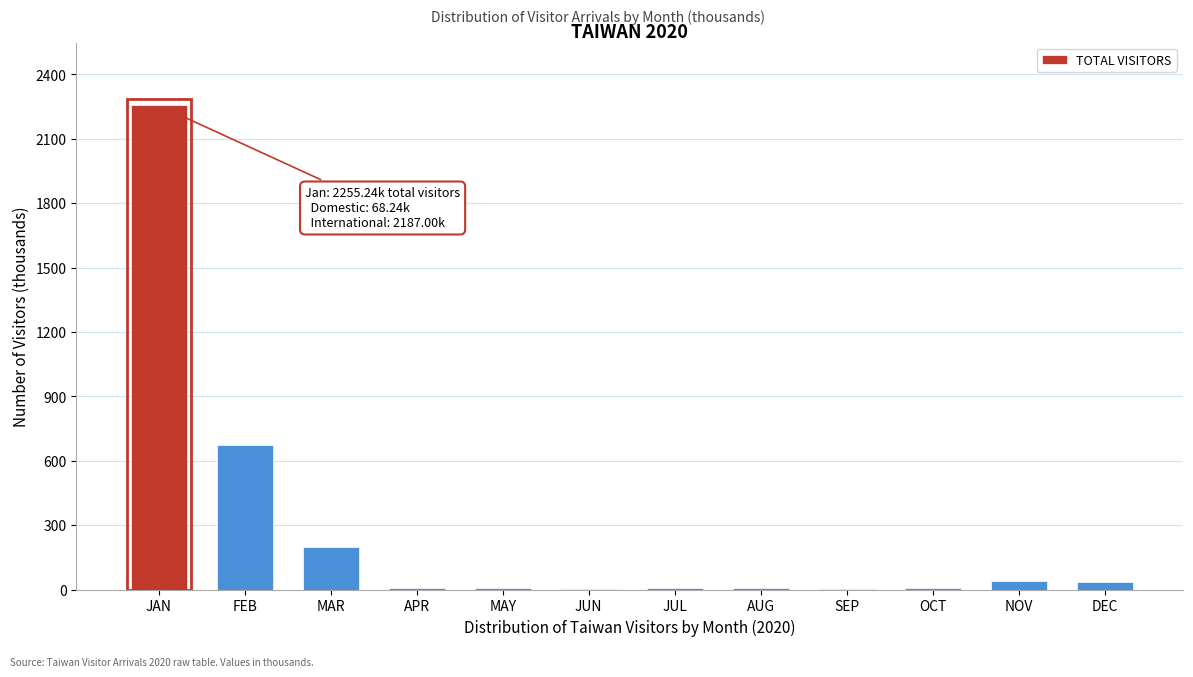

What is the sum of the values at MAR and JAN?

2452.1